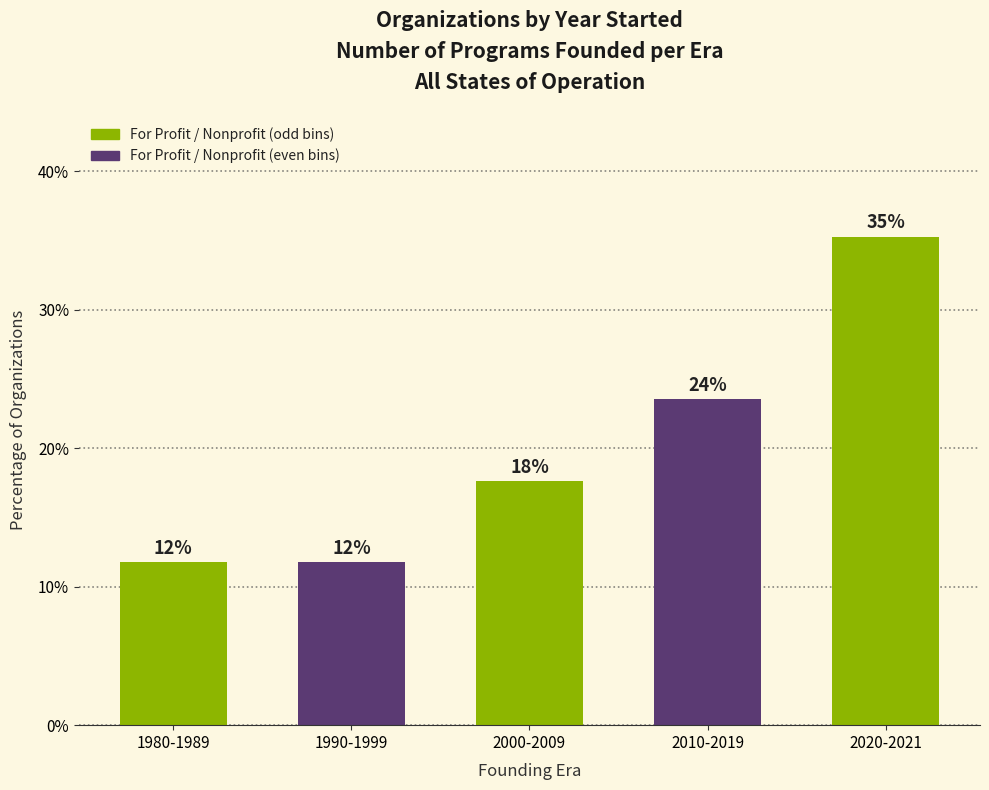

True or false: the data shows 23.5 at 2010-2019.

True